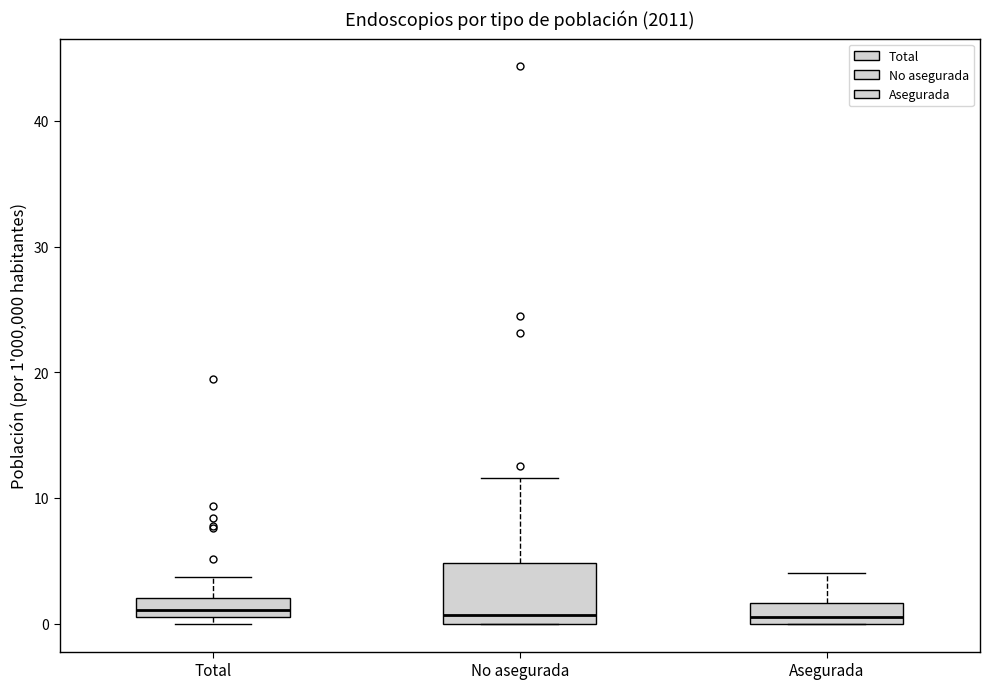

Where is the upper edge of the box for Asegurada on the y-axis? The values are not printed on the chart, so give them approximately, as read against the axis.

2